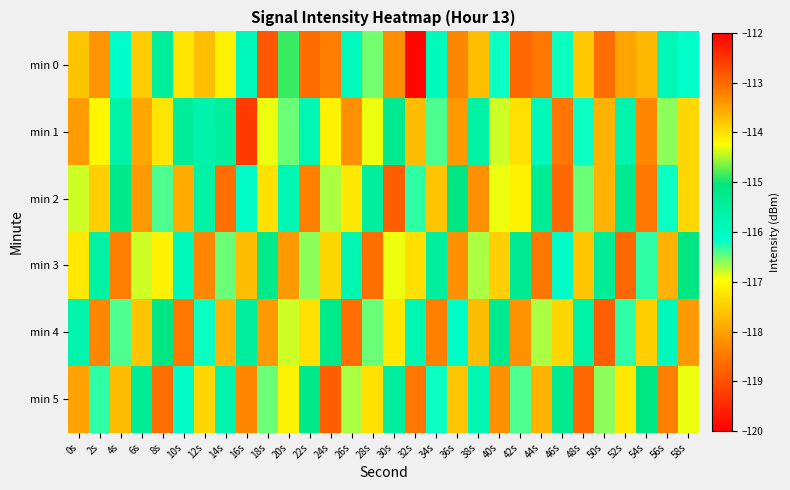

Which has a higher value, 58s or 54s?

58s